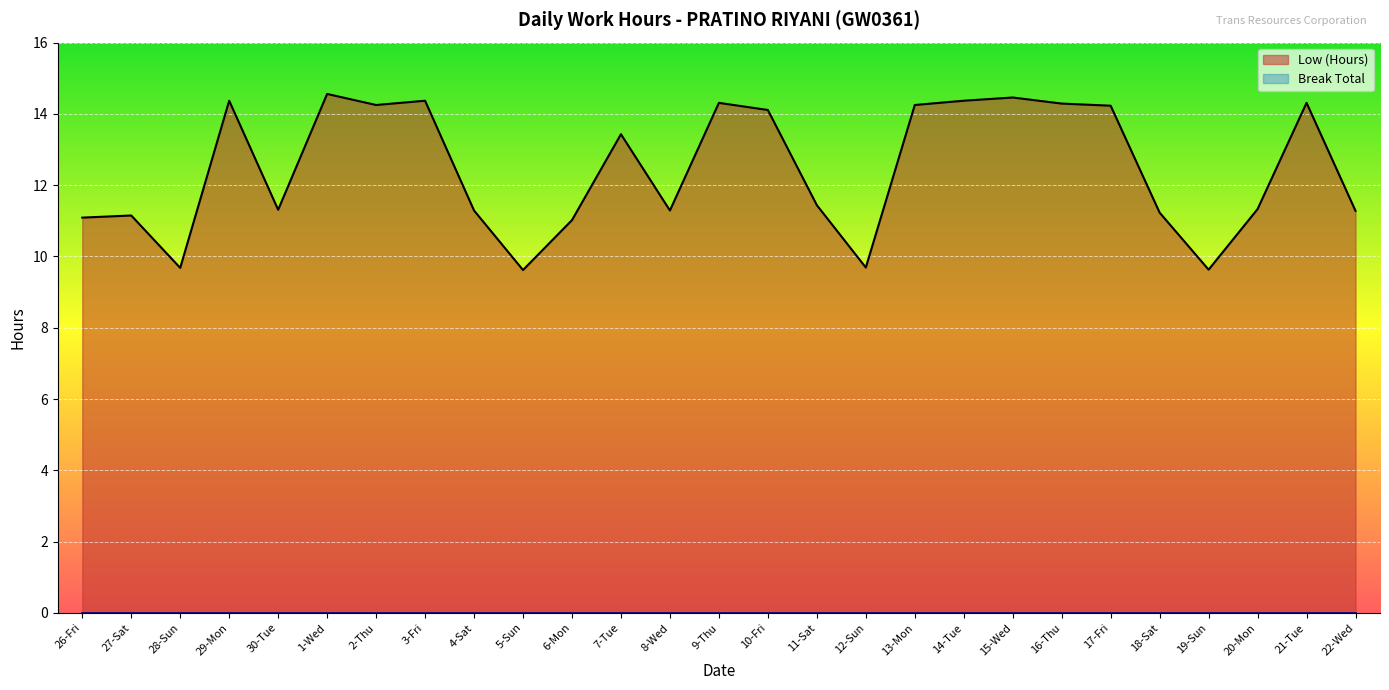

Approximately how many times larger is the value at 18-Sat compared to 11-Sat?

1.0